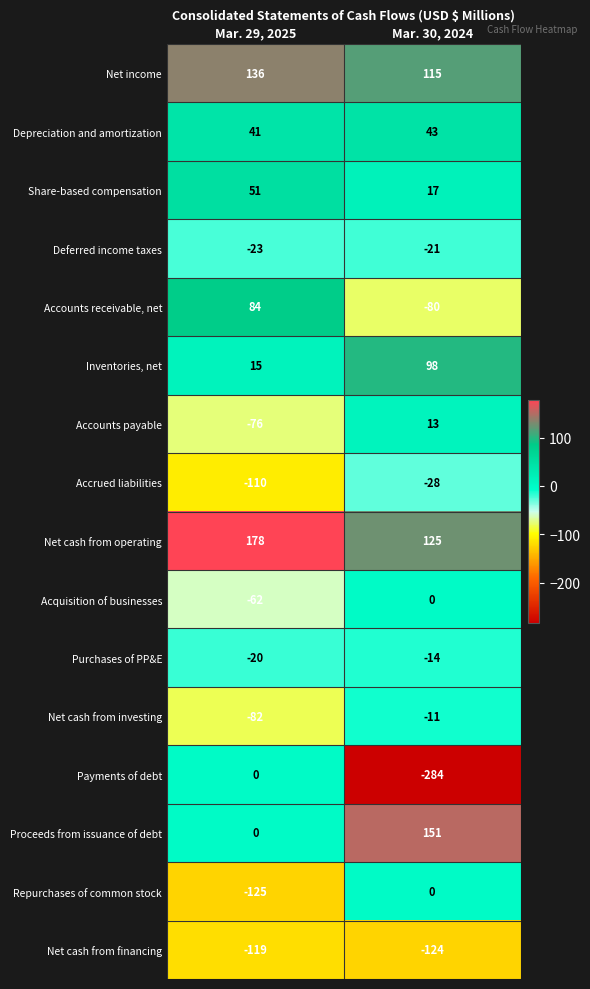

True or false: Net cash from investing has a value of -82 at Mar. 29, 2025.

True